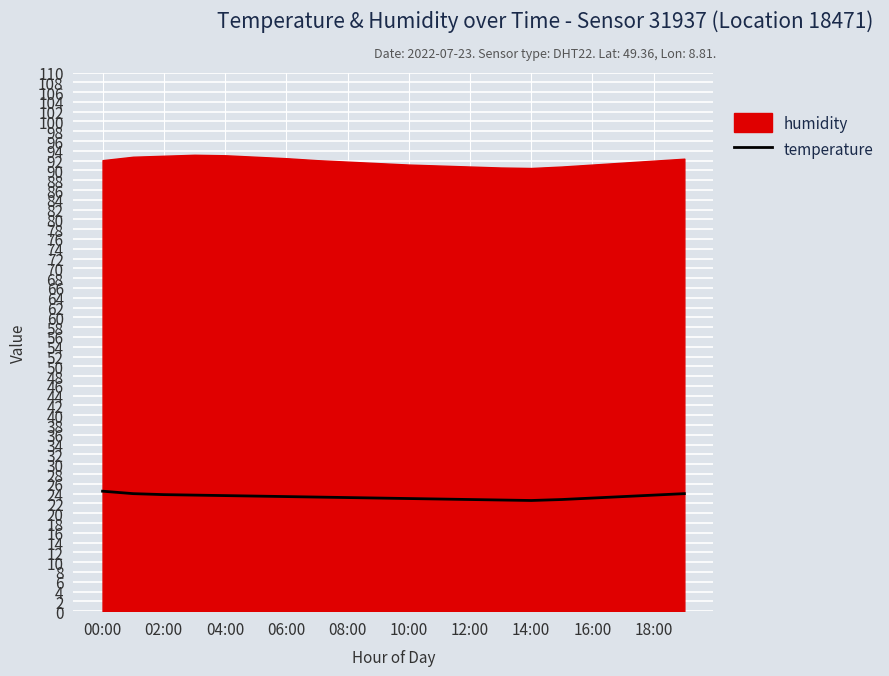

What is the lowest value of the temperature series?

22.6